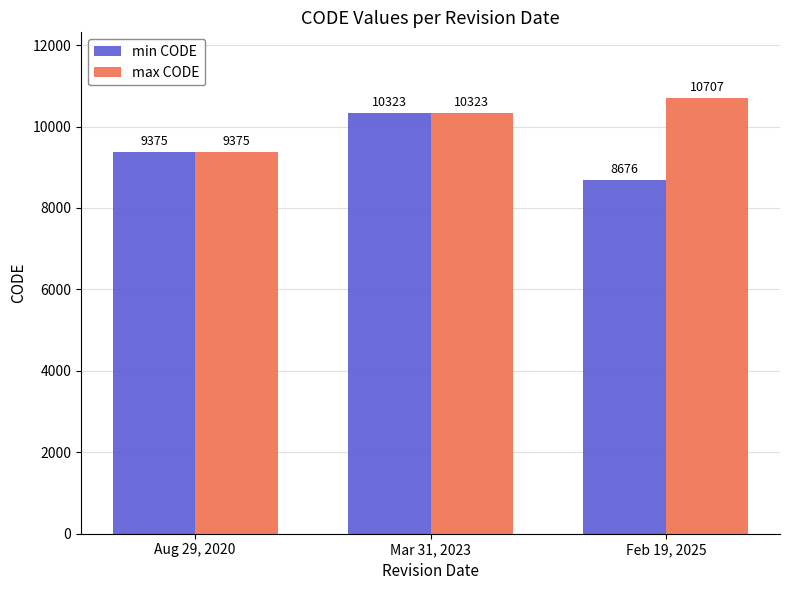

What is the total value across all series at Feb 19, 2025?

19383